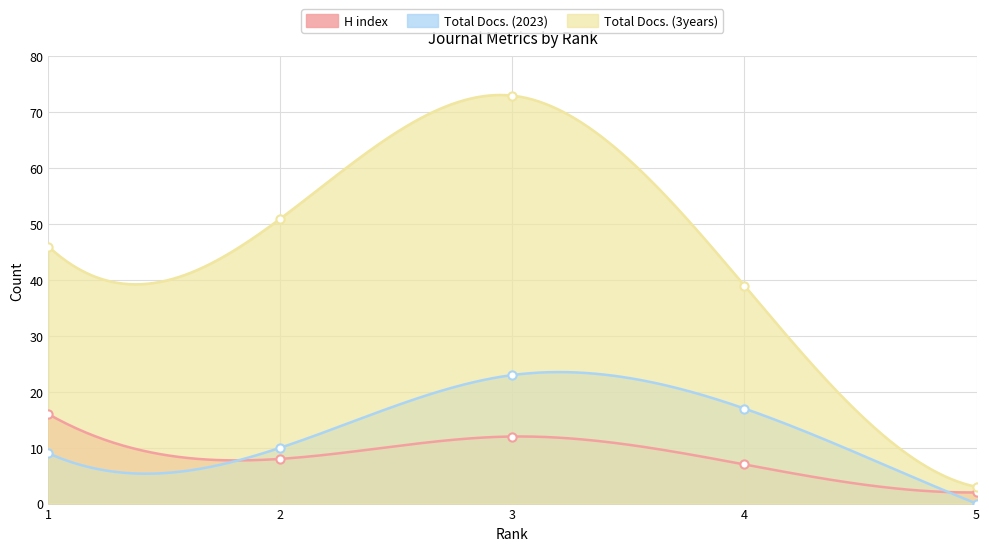

At how many categories does at least one series exceed 1?

5